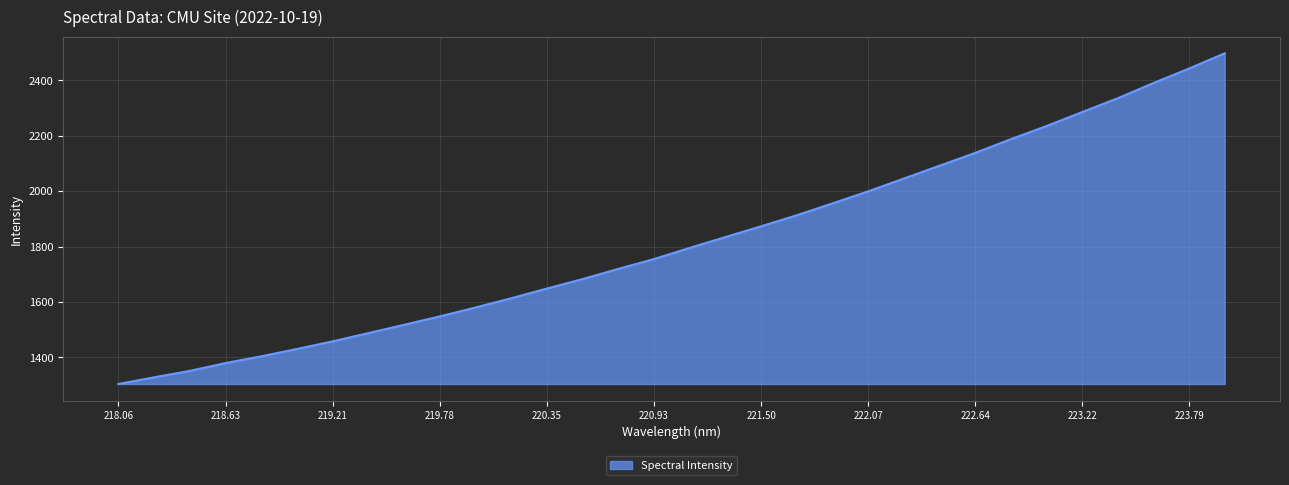

What is the greatest value displayed?

2497.3